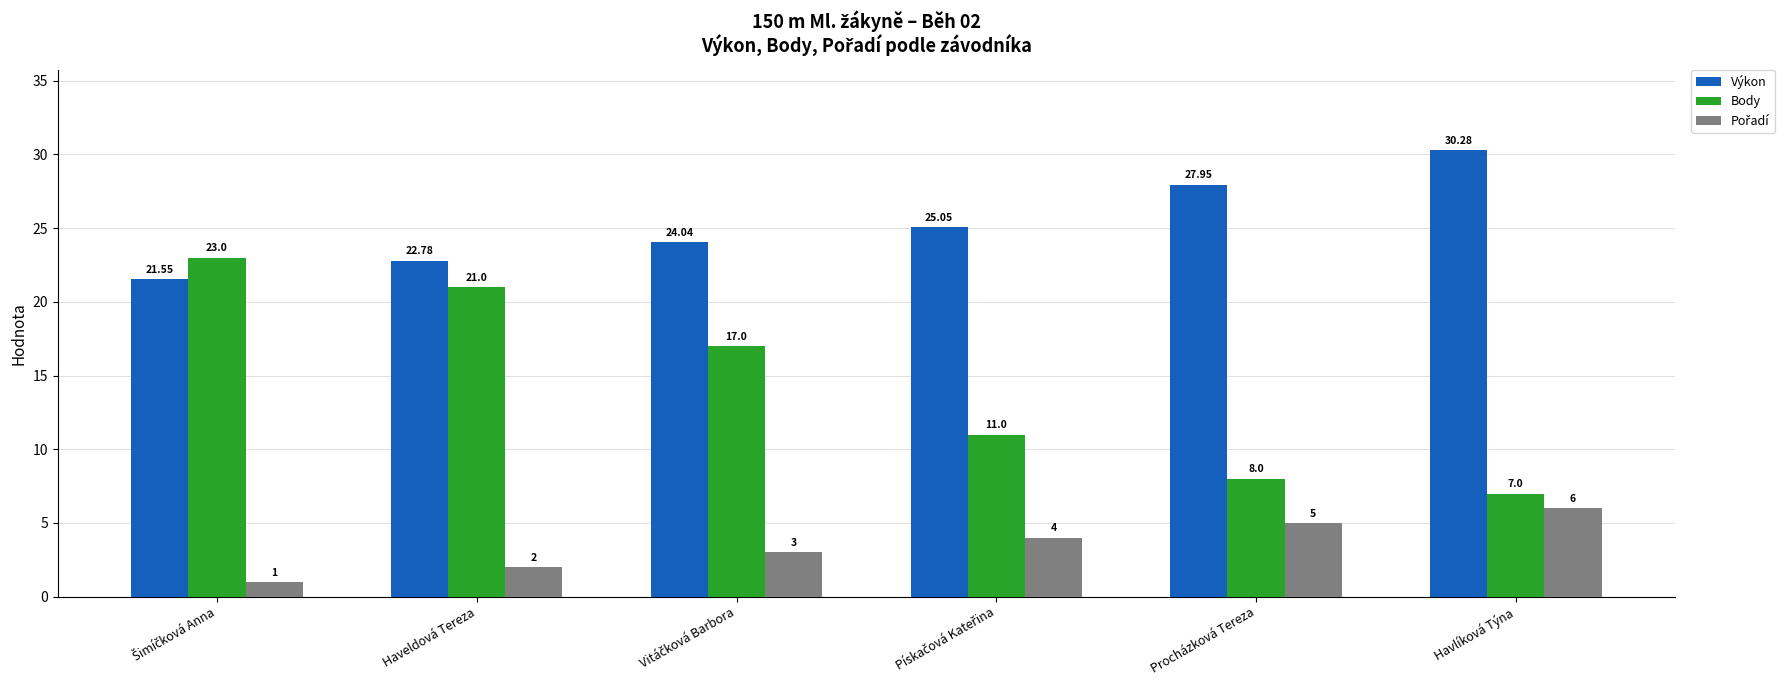

At how many categories does at least one series exceed 17?

6